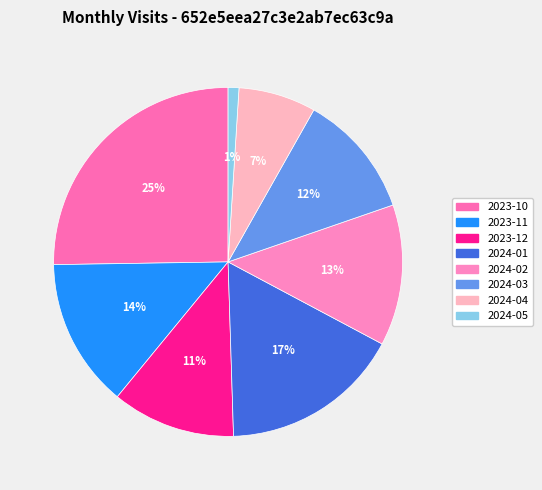

To the nearest percent, what is the difference between the largest and smallest slice percentages?

24%